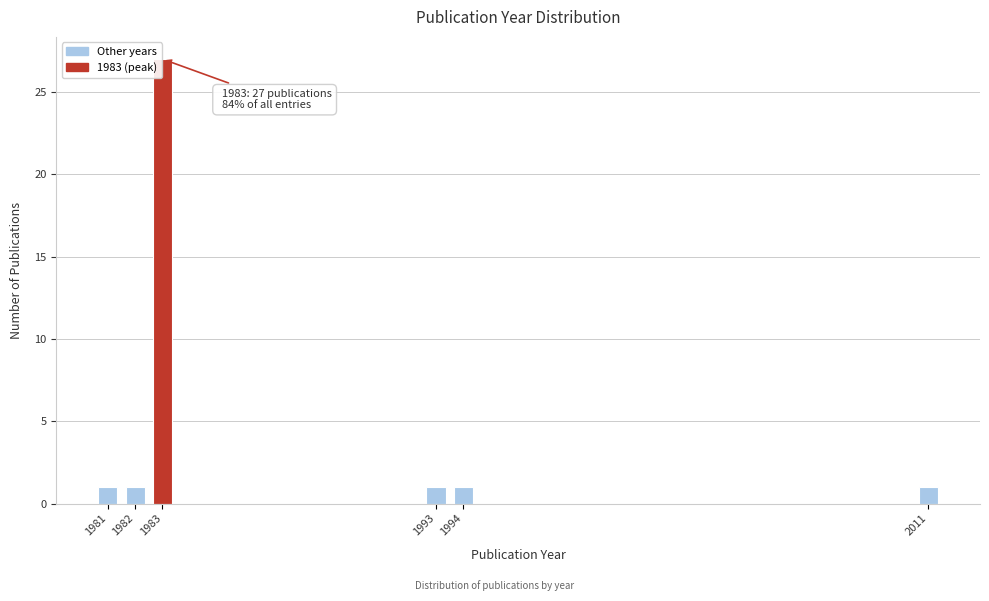

Reading left to right, transcribe all the data shown in this chart.

1981=1	1982=1	1983=27	1993=1	1994=1	2011=1